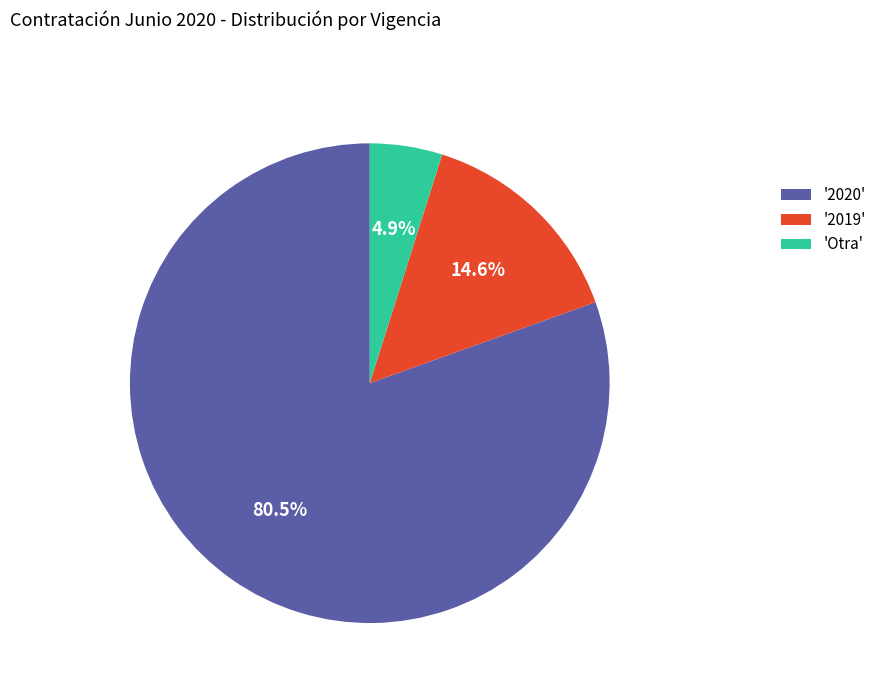

What portion of the pie excludes '2020'?

19.5%